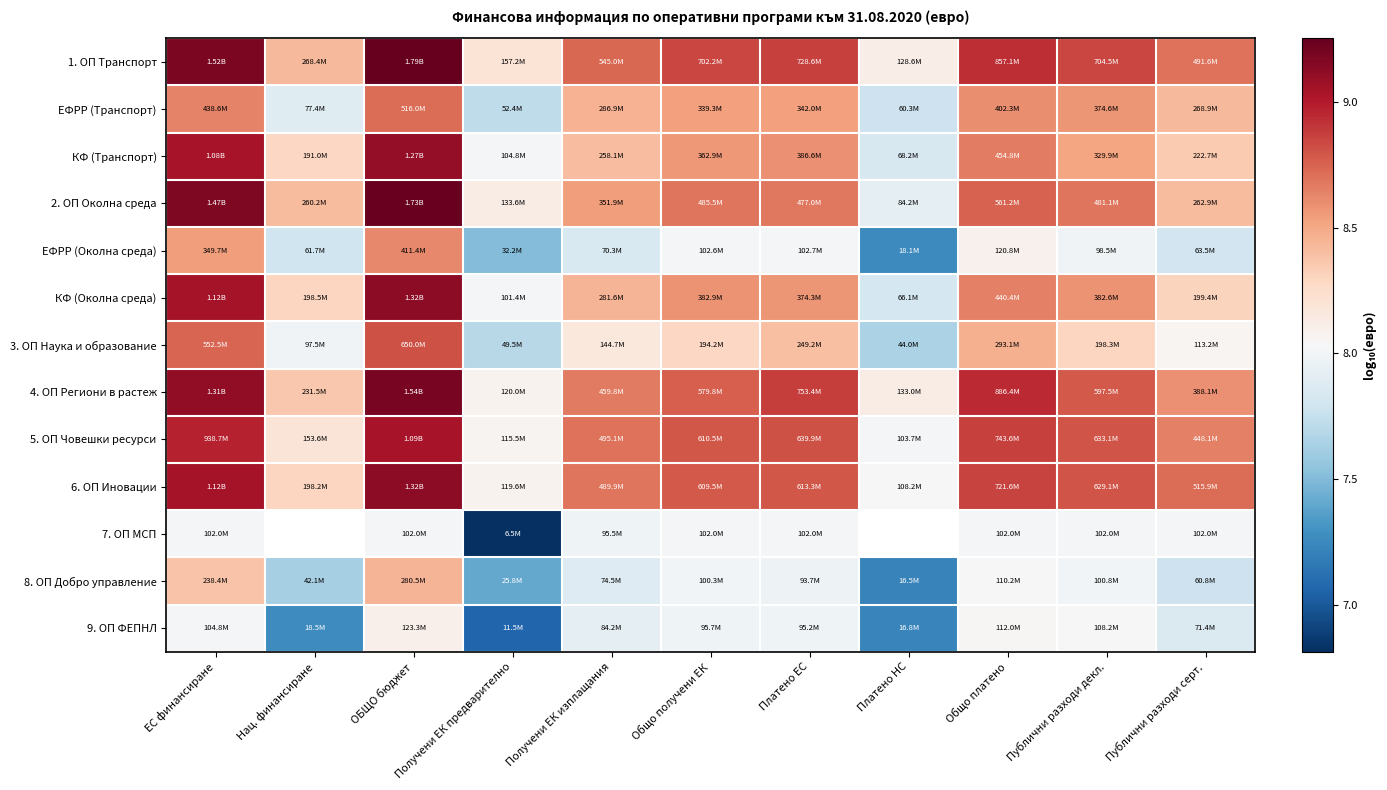

What is the approximate value of КФ (Транспорт) at Общо платено?

8.7